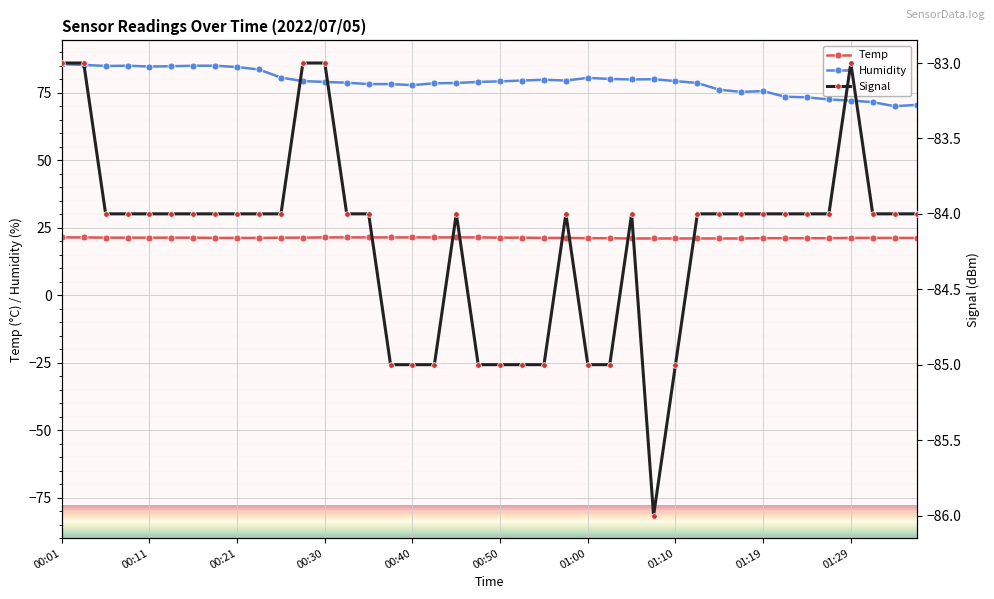

True or false: Temp and Humidity cross at least once.

False